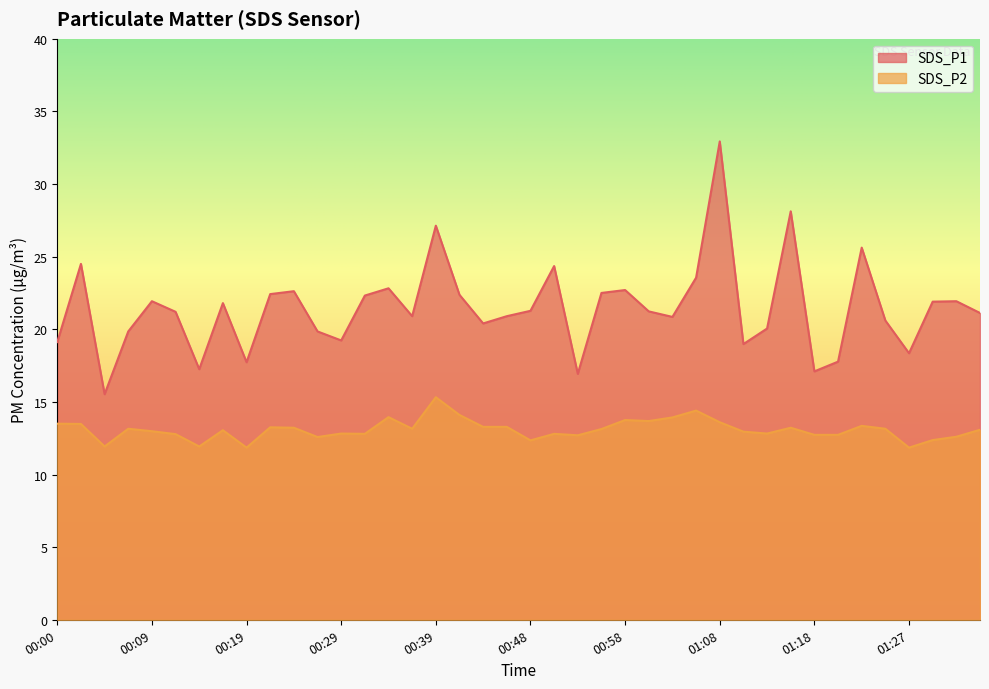

At which category does SDS_P1 reach its first local peak?

00:02